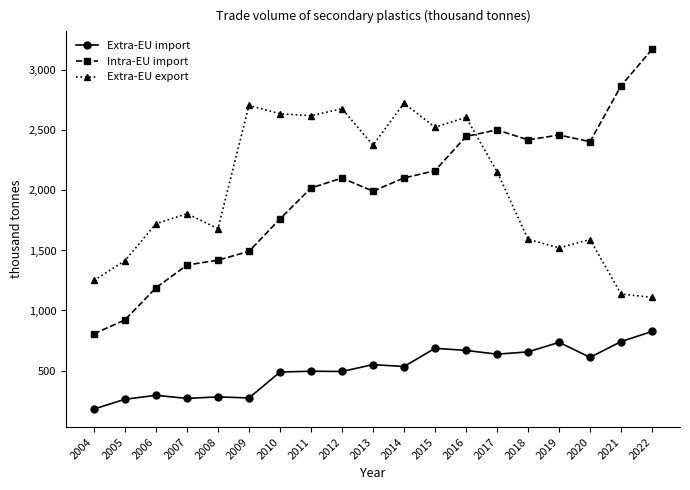

What is the smallest value displayed?

178.9